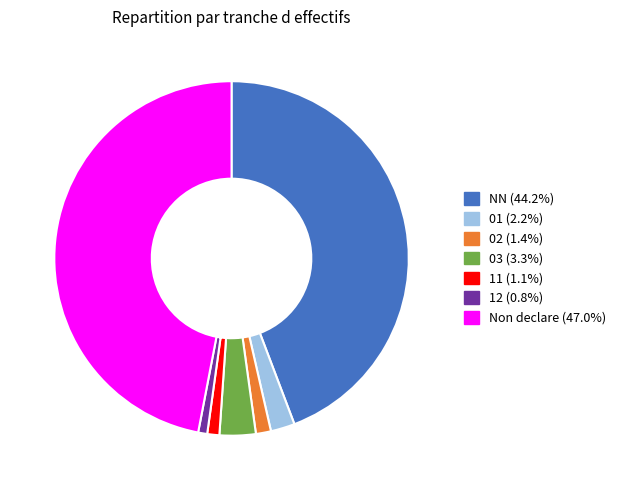

Does any single category account for the majority?

No